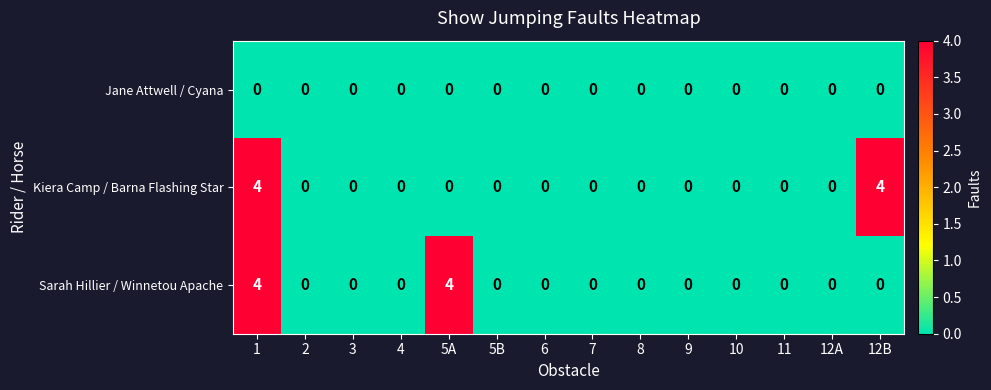

The value of Sarah Hillier / Winnetou Apache at 1 is 1. True or false?

False